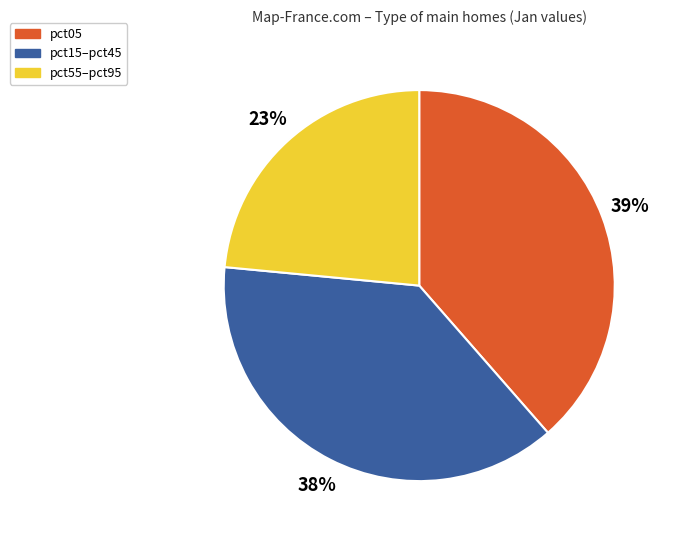

How many segments does this pie chart have?

3